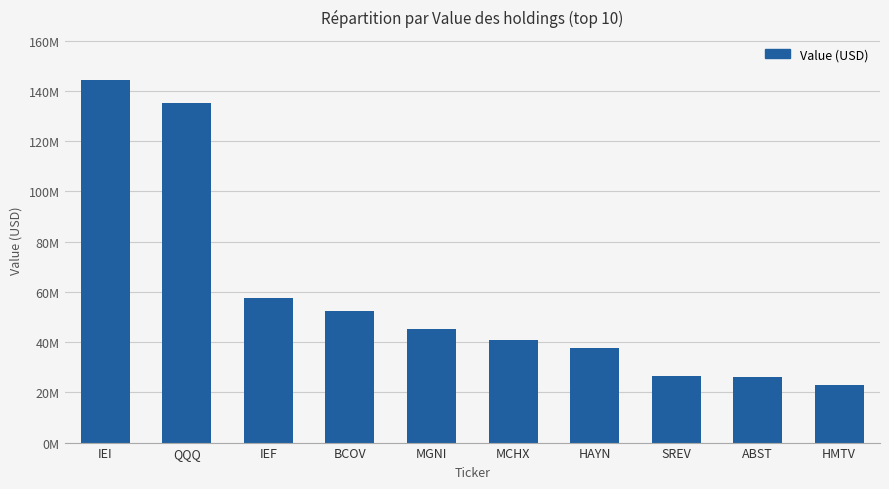

Does the chart contain any negative values?

No